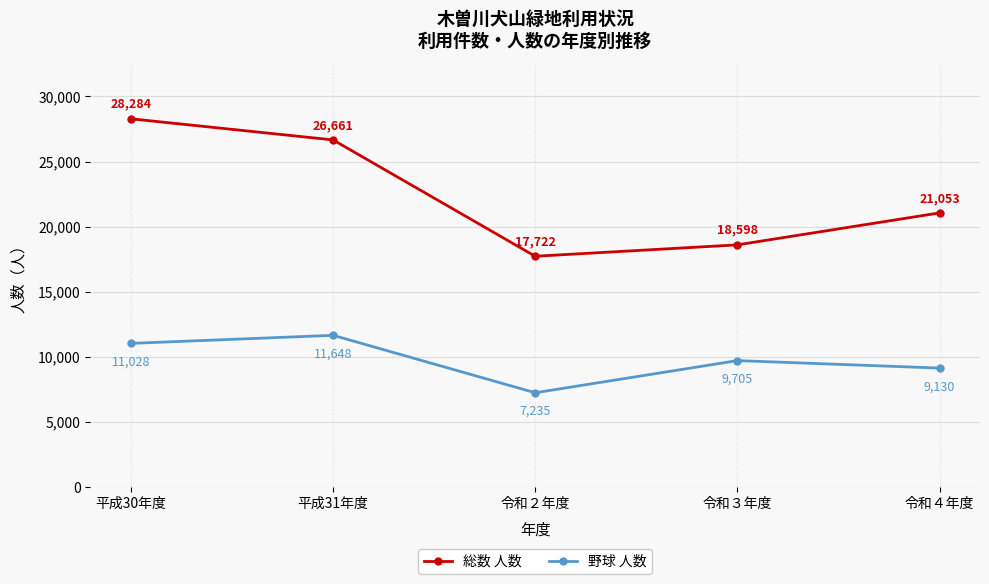

What is the highest value of the 野球 人数 series?

11648